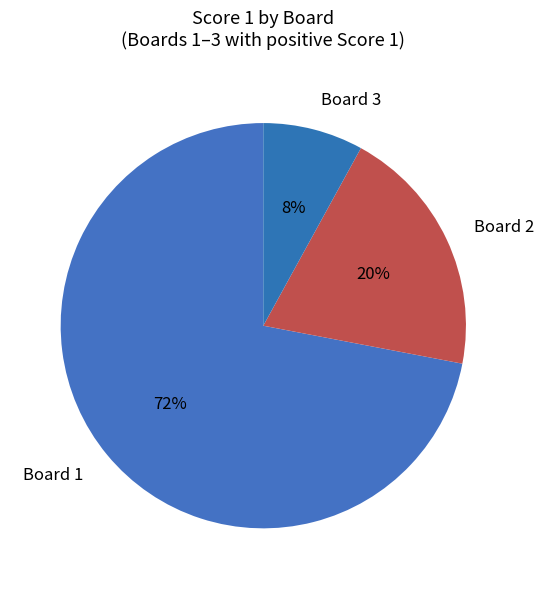

Count the number of slices in the pie.

3